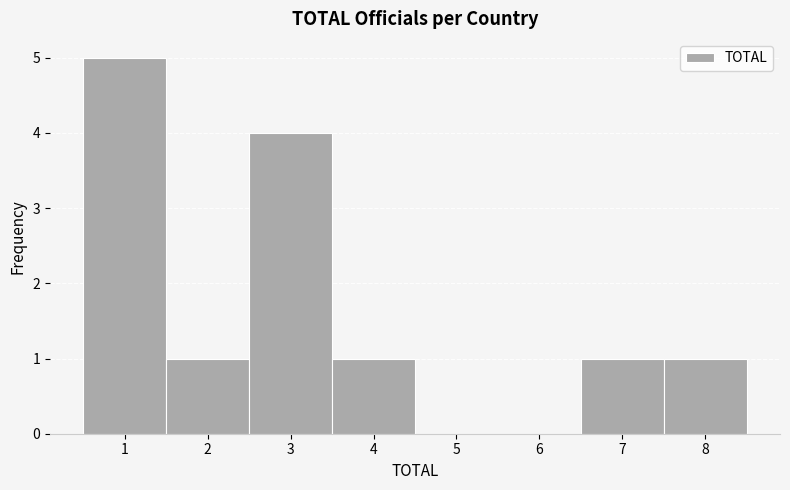

What is the height of the bar covering 6.5 to 7.5 on the x-axis? The values are not printed on the chart, so give them approximately, as read against the axis.

1